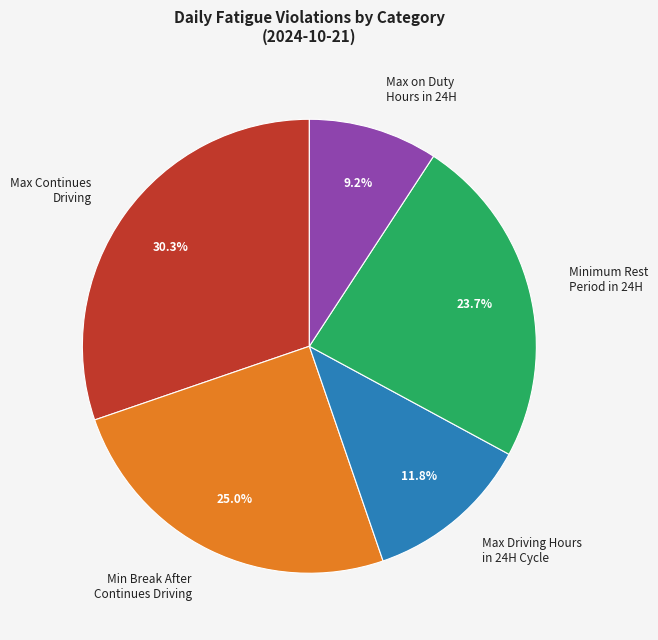

Rank the categories by value from highest to lowest.

Max Continues Driving, Min Break After Continues Driving, Minimum Rest Period in 24H, Max Driving Hours in 24H Cycle, Max on Duty Hours in 24H